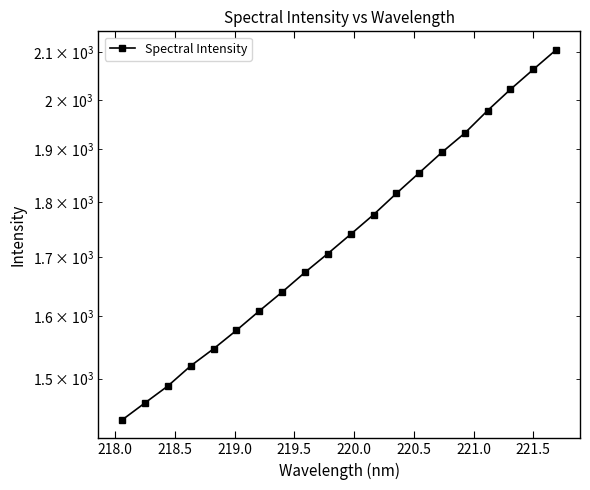

What is the average value?

1742.2